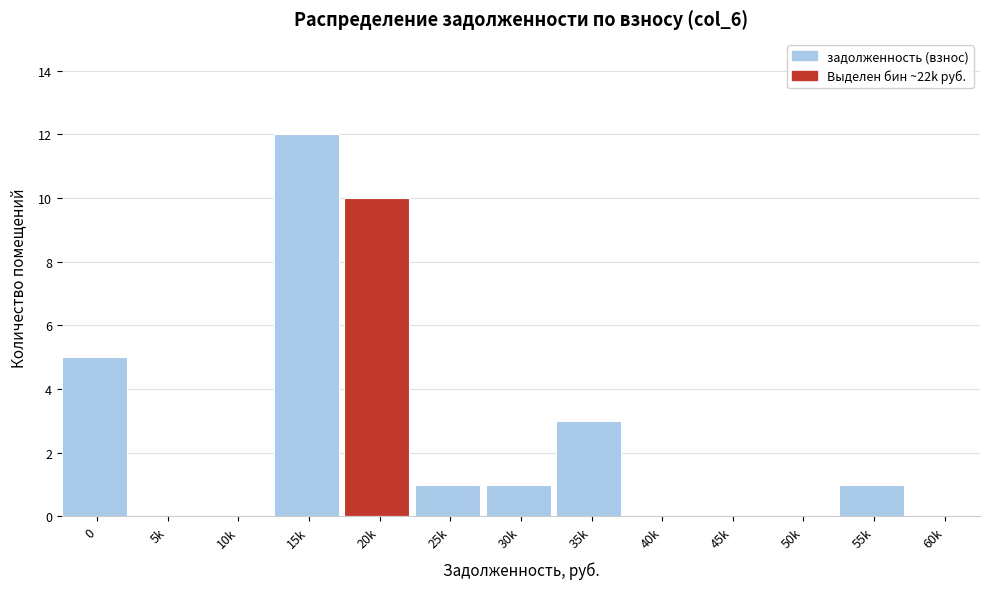

Reading left to right, transcribe all the data shown in this chart.

0=5	5k=0	10k=0	15k=12	20k=10	25k=1	30k=1	35k=3	40k=0	45k=0	50k=0	55k=1	60k=0